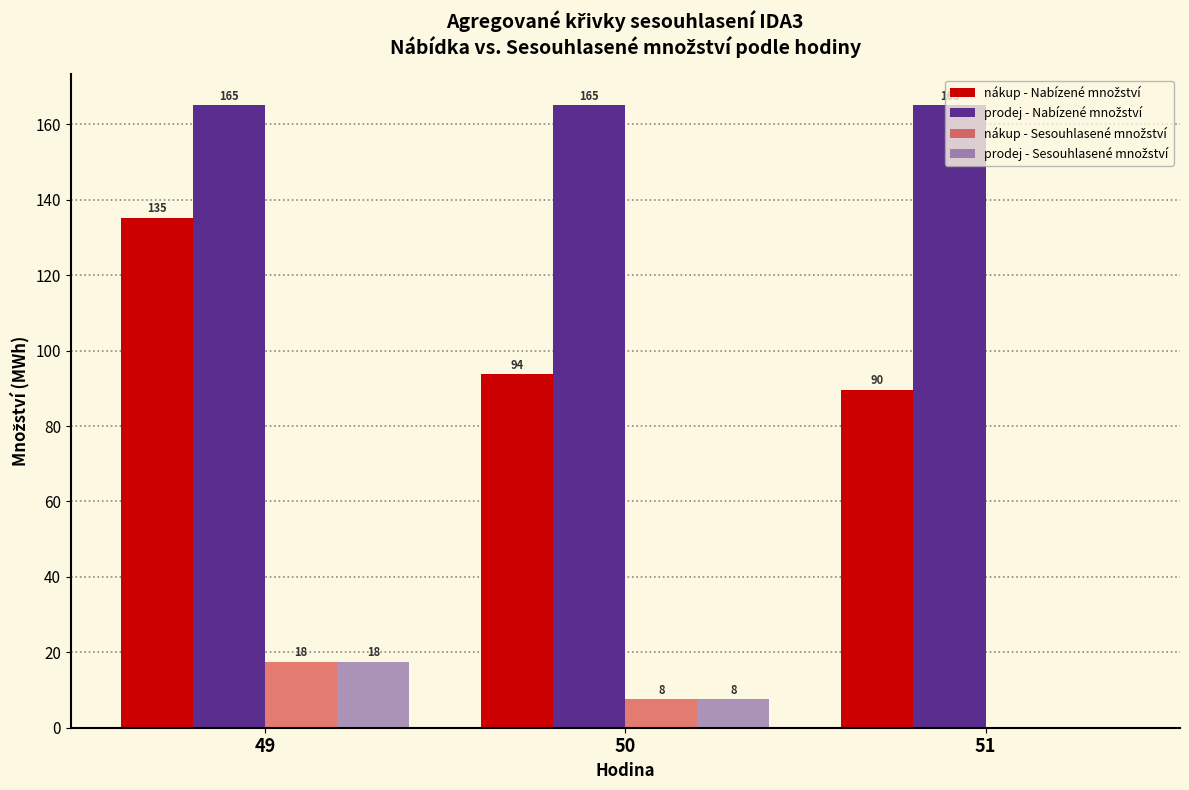

At which label is prodej - Nabízené množství closest to 165?

49